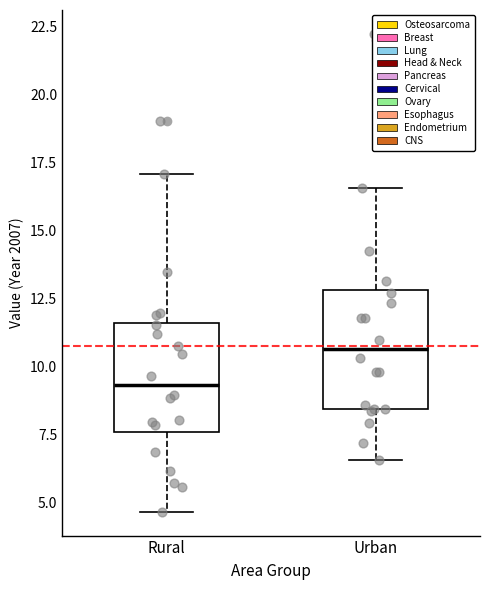

Reading left to right, read every box against the y-axis: the position of its median line, the range the box covers, and the ends of its whiskers. The values are not printed on the chart, so give them approximately, as read against the axis.

Rural: median 9.5, box 7.5 to 11.5, whiskers 4.5 to 17.0
Urban: median 10.5, box 8.5 to 13.0, whiskers 6.5 to 16.5